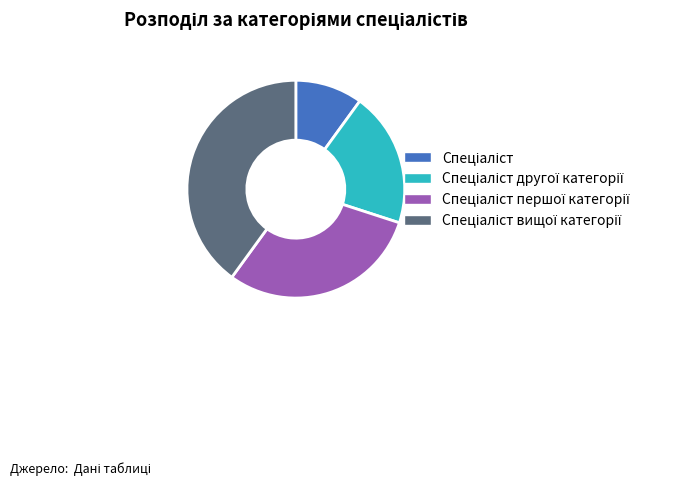

Does any single category account for the majority?

No